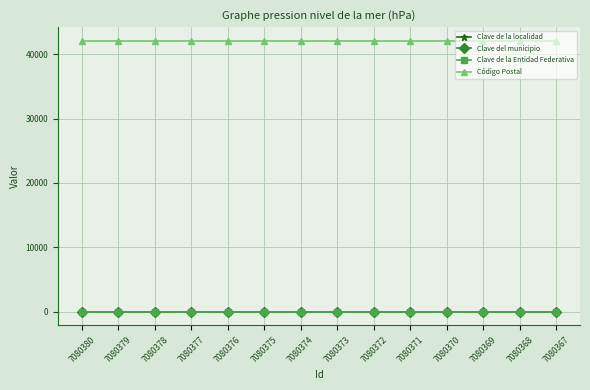

True or false: Código Postal and Clave de la Entidad Federativa cross at least once.

False